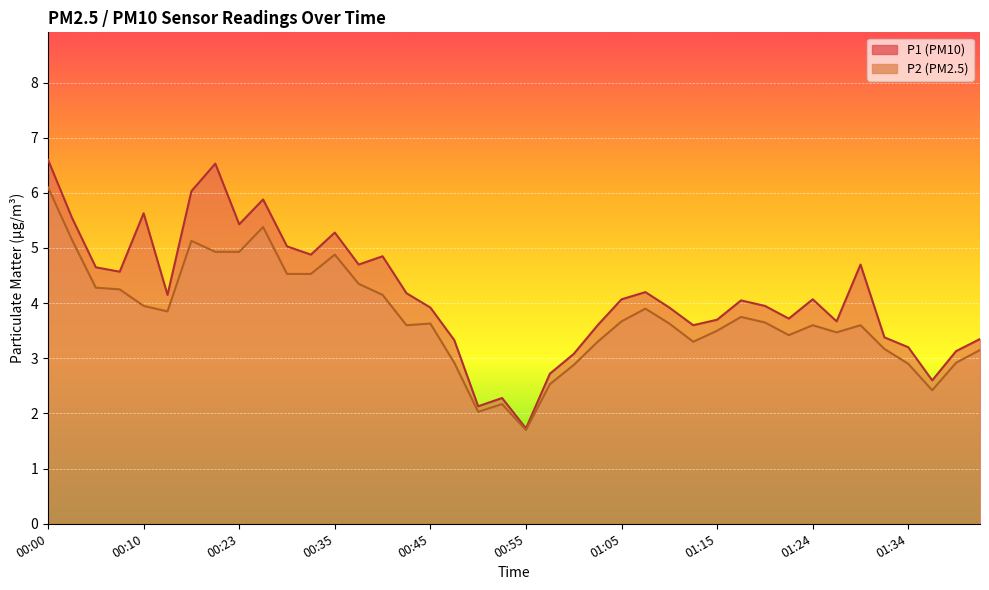

Reading left to right, what are all the values shown in this chart?

P1: 6.6	5.5	4.7	4.6	5.6	4.2	6.0	6.5	5.4	5.9	5.0	4.9	5.3	4.7	4.8	4.2	3.9	3.3	2.1	2.3	1.7	2.7	3.1	3.6	4.1	4.2	3.9	3.6	3.7	4.0	4.0	3.7	4.1	3.7	4.7	3.4	3.2	2.6	3.1	3.4
P2: 6.1	5.2	4.3	4.2	4.0	3.9	5.1	4.9	4.9	5.4	4.5	4.5	4.9	4.3	4.2	3.6	3.6	2.9	2.0	2.2	1.7	2.5	2.9	3.3	3.7	3.9	3.6	3.3	3.5	3.8	3.6	3.4	3.6	3.5	3.6	3.2	2.9	2.4	2.9	3.1